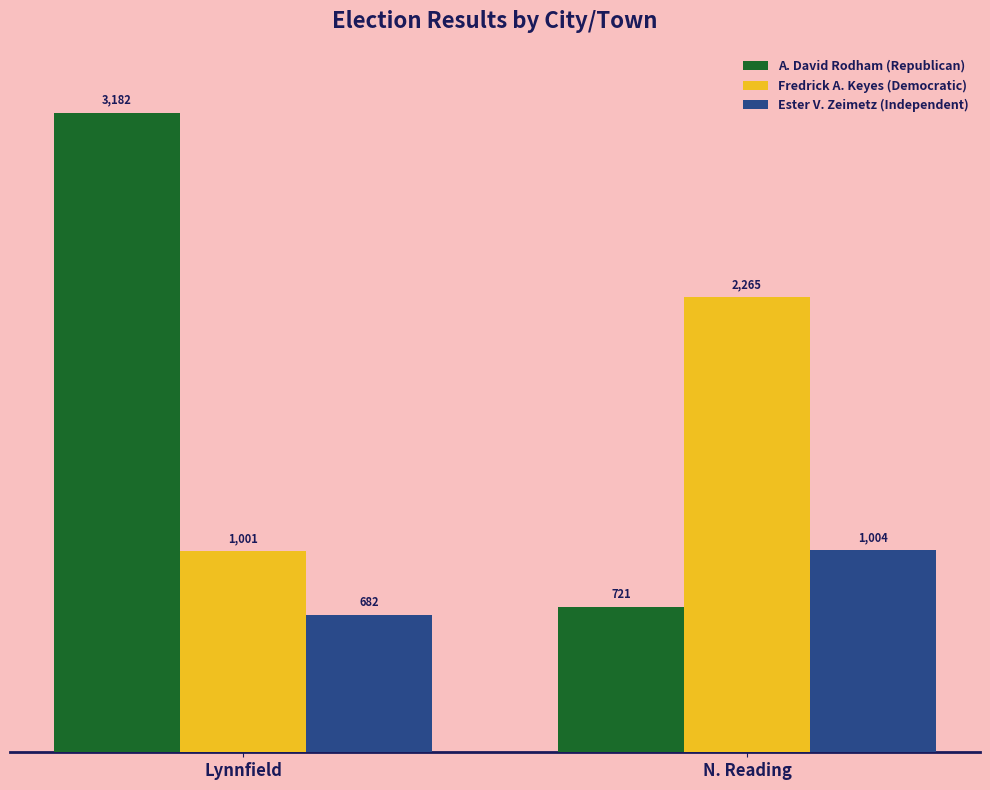

Between Lynnfield and N. Reading, which series saw the biggest shift?

A. David Rodham (Republican)